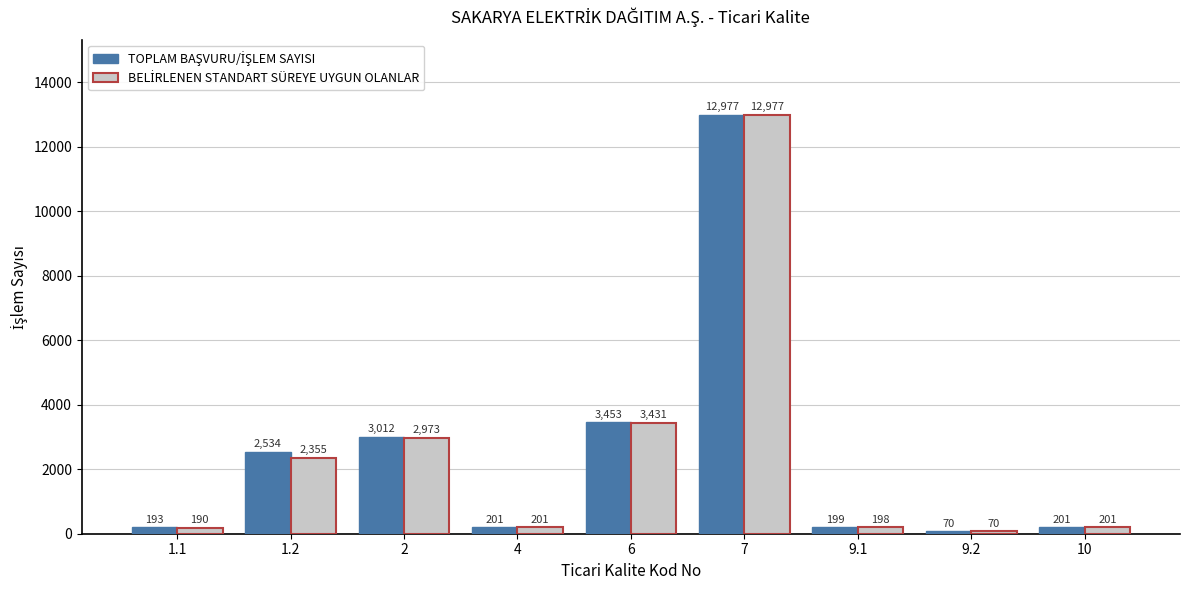

At which category is the sum across all series the highest?

7